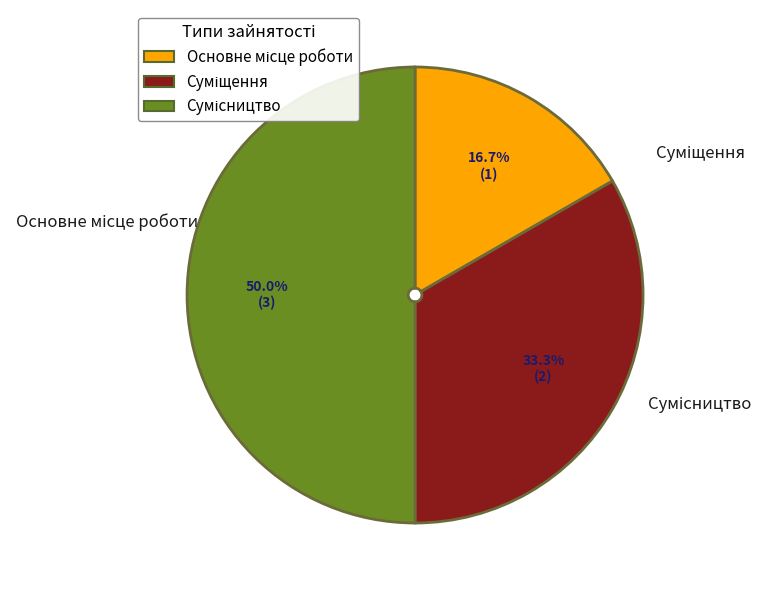

What is the change in value from Суміщення to Сумісництво?

+1